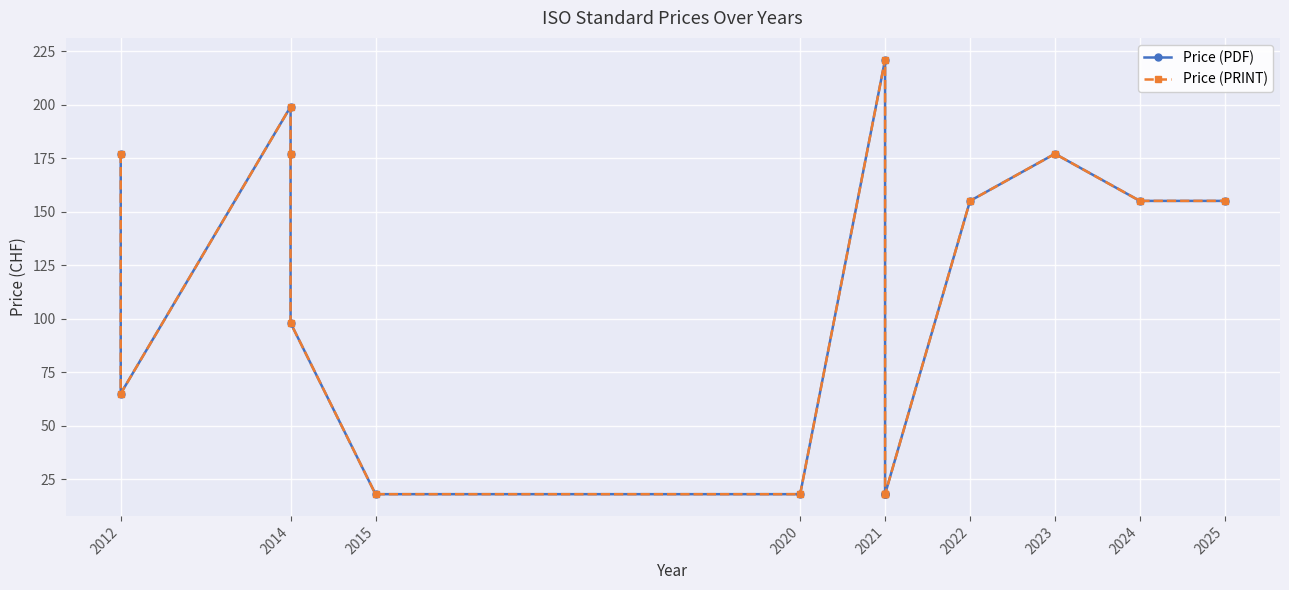

The value of Price (PDF) at 2023 is 177. True or false?

True